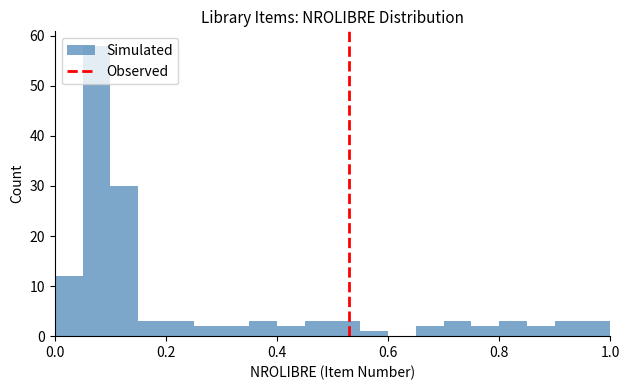

Around what value on the x-axis is the tallest bar? Give the approximate position of its centre, as read against the axis.

0.08